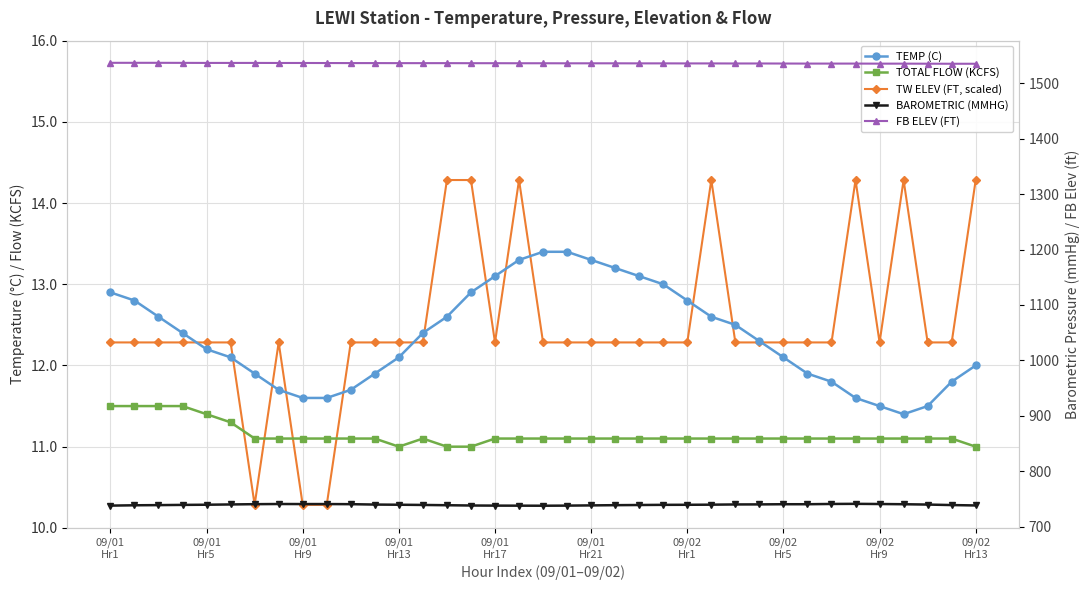

At which label does TOTAL FLOW (KCFS) reach its peak?

09/01
Hr1